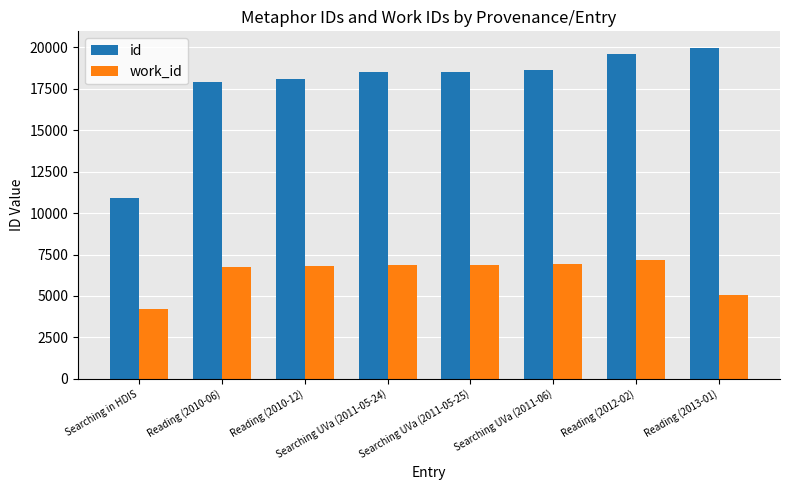

How many values in the id series are below 18521?

4